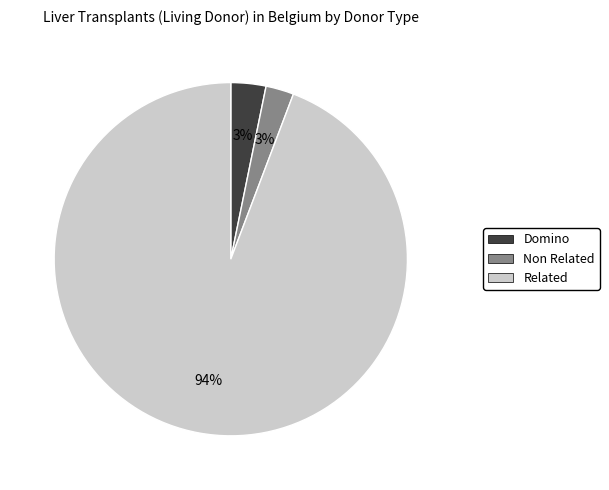

To the nearest percent, what is the average slice percentage?

33%